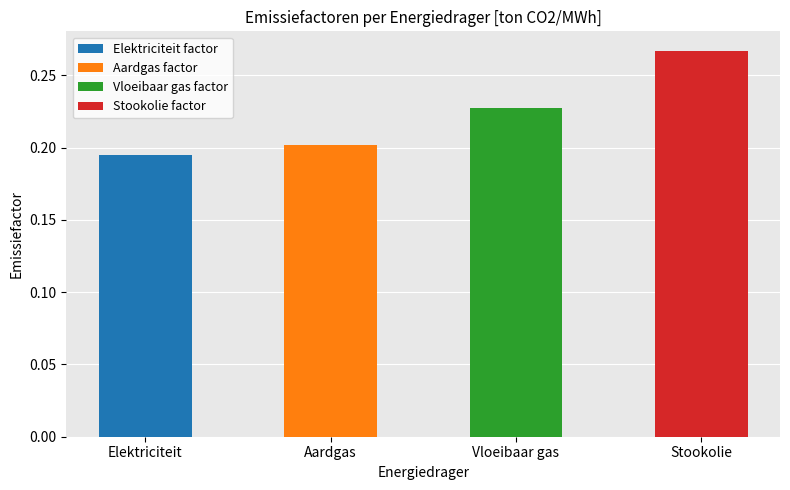

Are the bars grouped side by side (vs. stacked)?

No